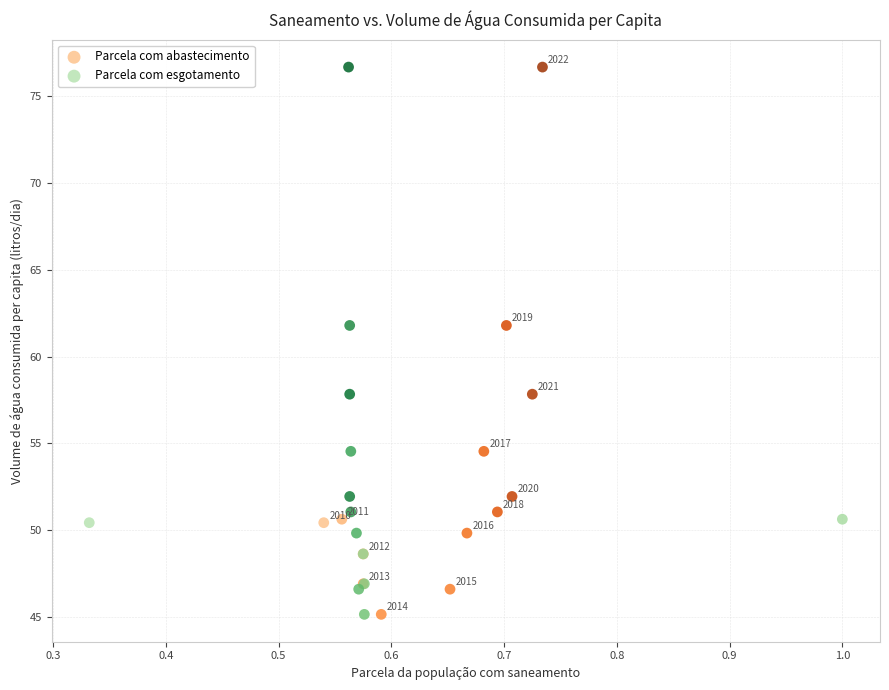

What are all the series names shown in the legend?

Parcela com abastecimento, Parcela com esgotamento